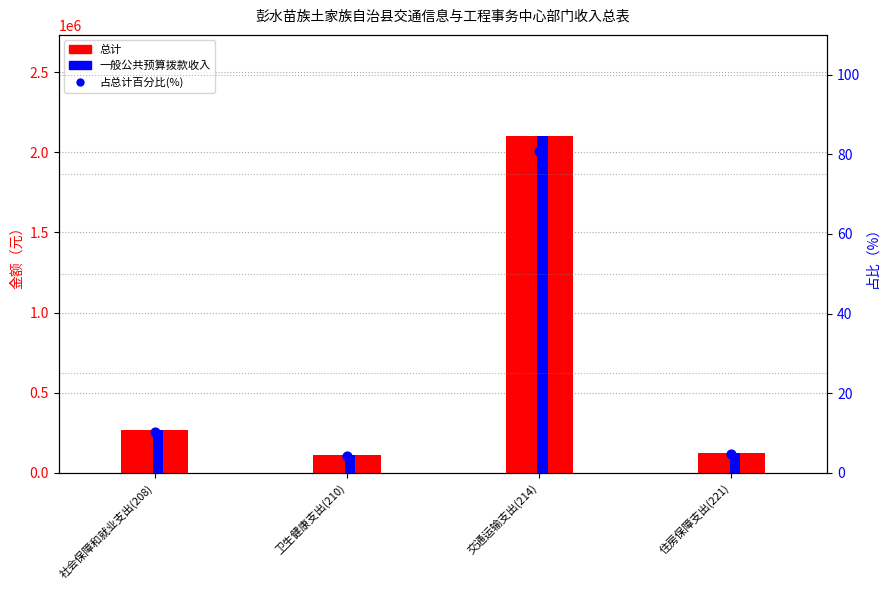

Which series has the largest total across all categories?

总计